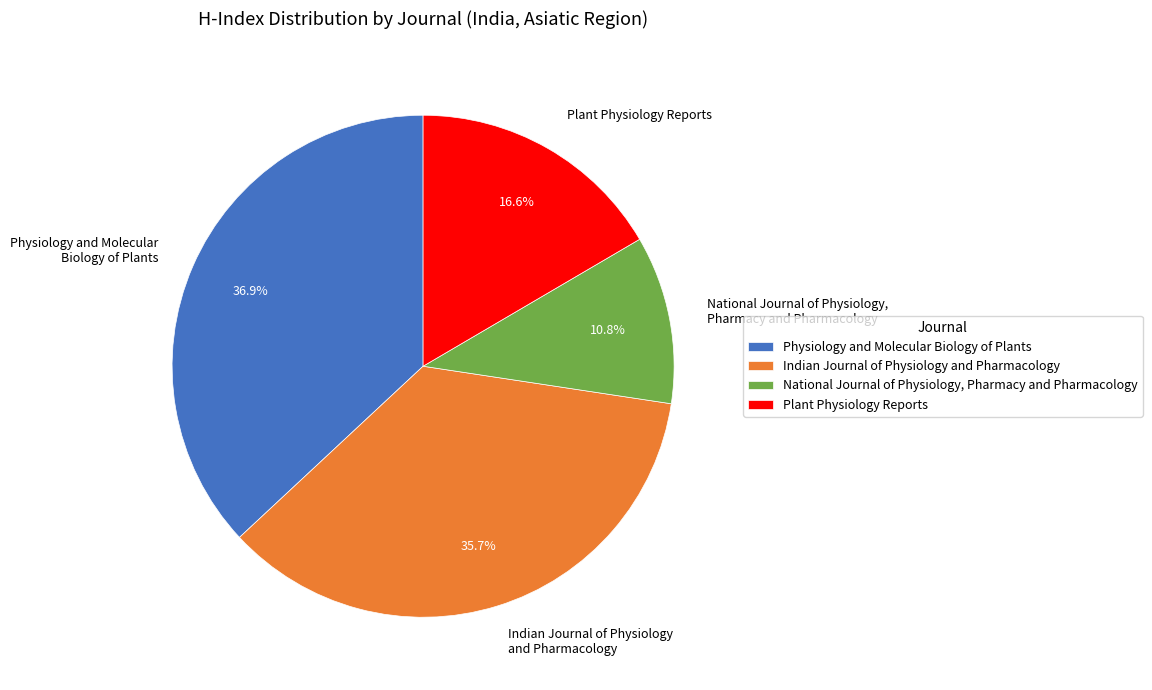

To the nearest percent, what is the average slice percentage?

25%